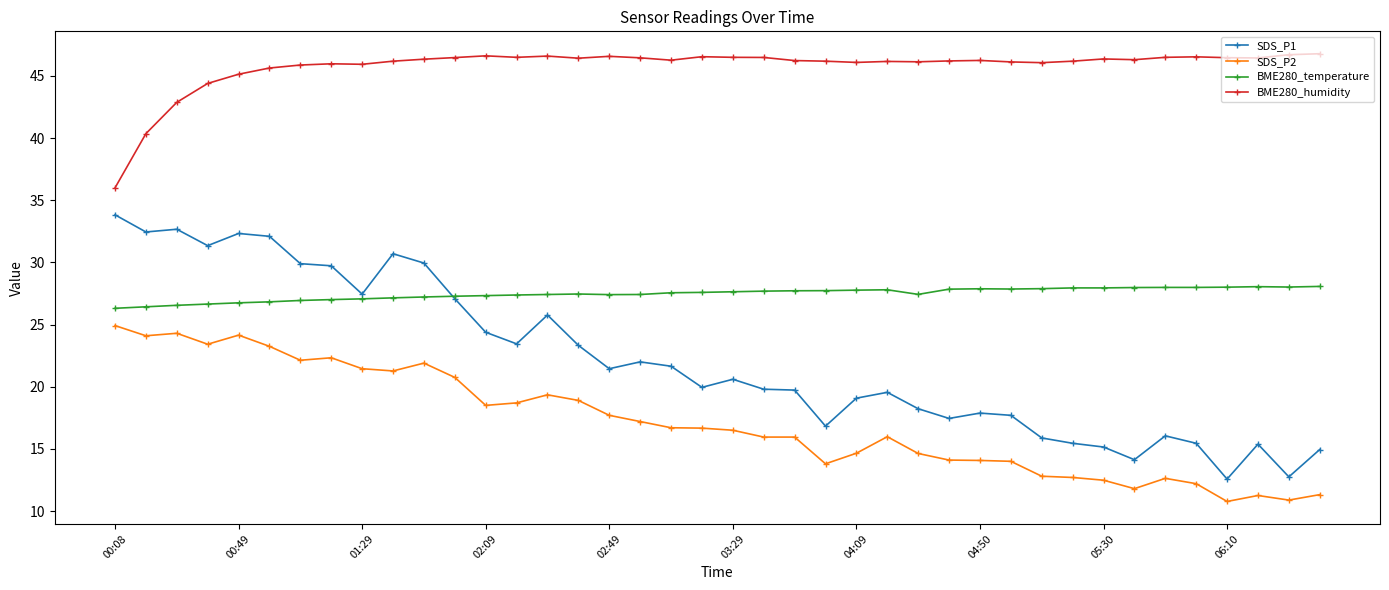

True or false: SDS_P1 has more than 0 interior local peaks.

True